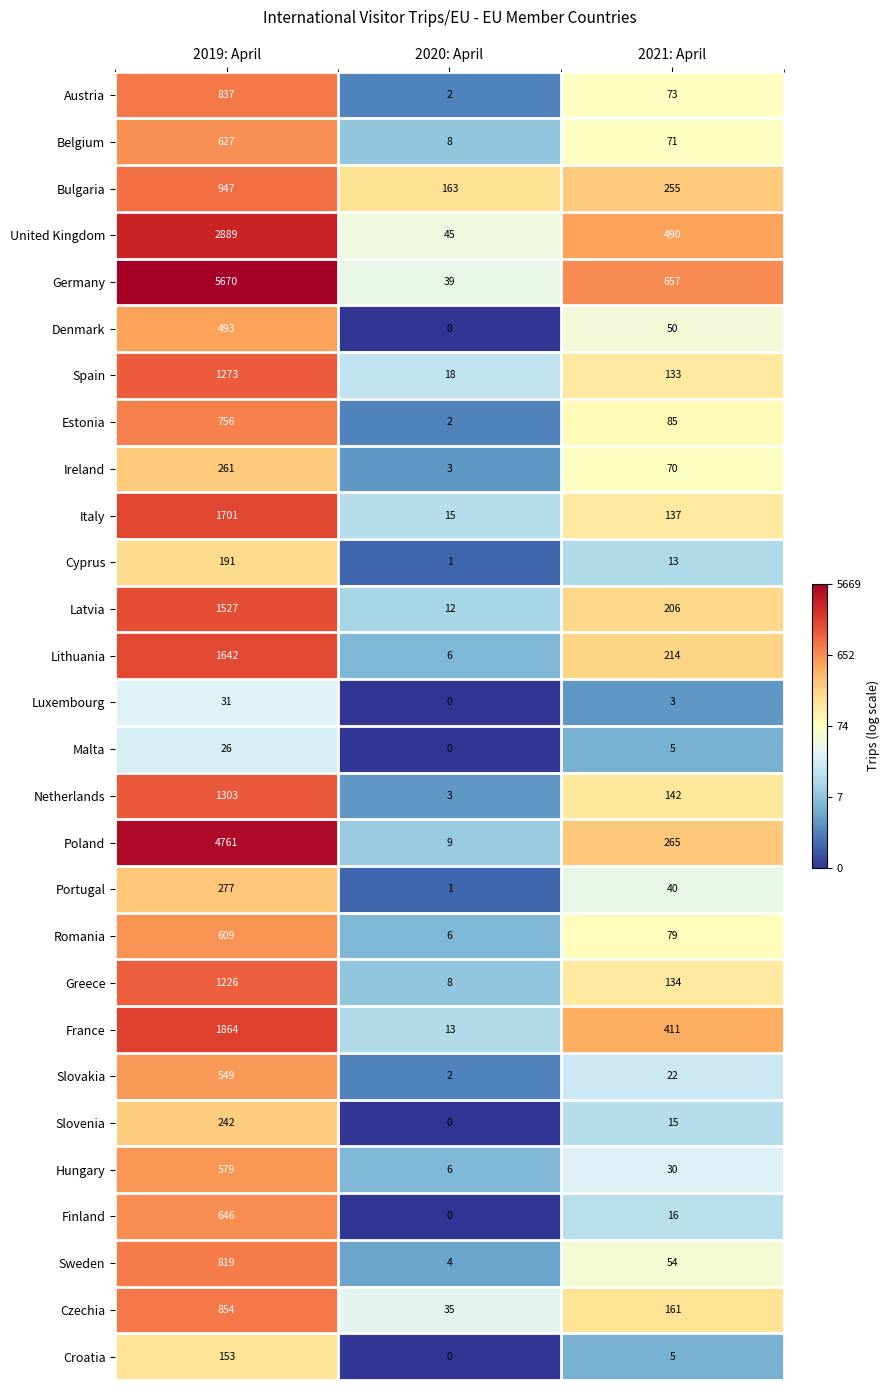

At which category is the sum across all series the highest?

2019: April